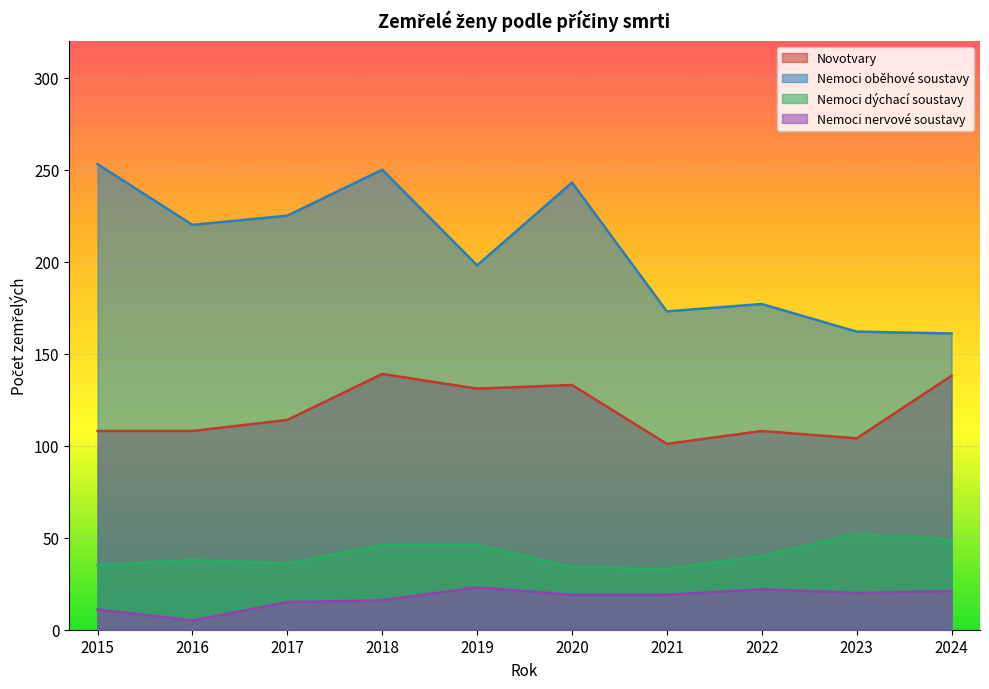

At which category does the chart reach its minimum across all series?

2016